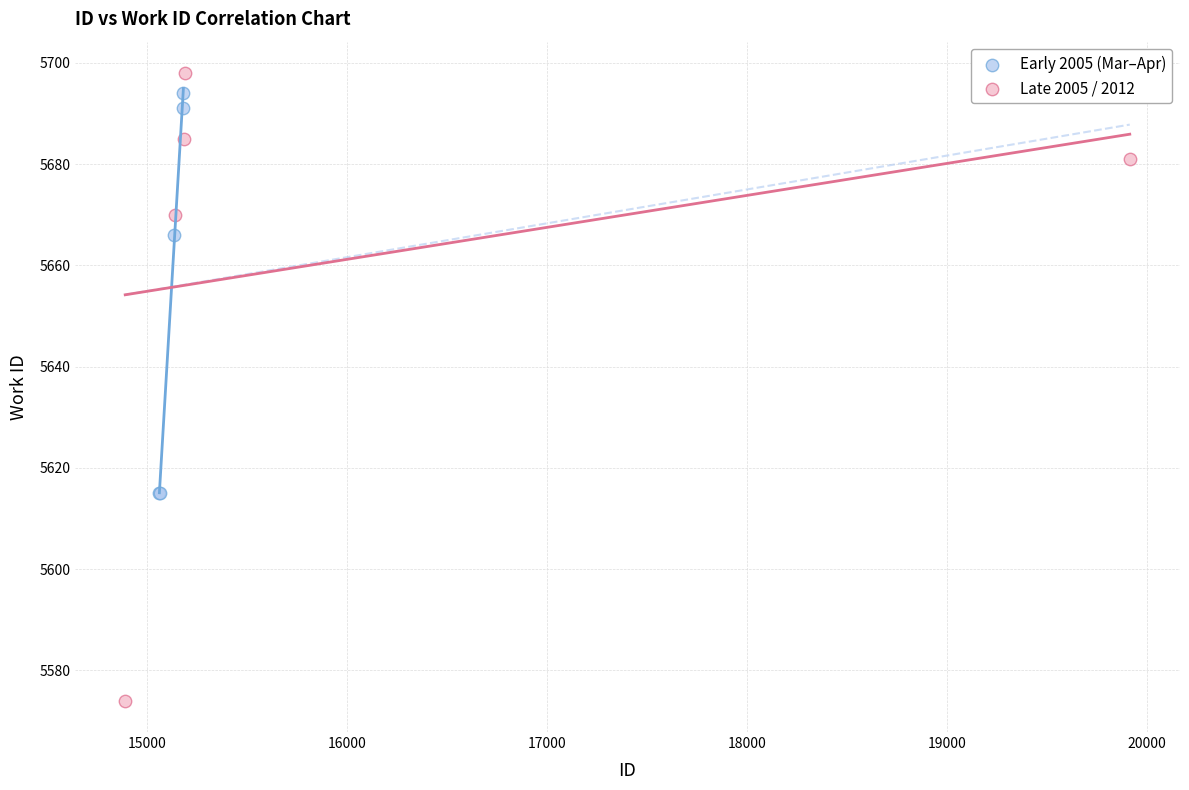

Which series contains the lowest Y value?

Late 2005 / 2012